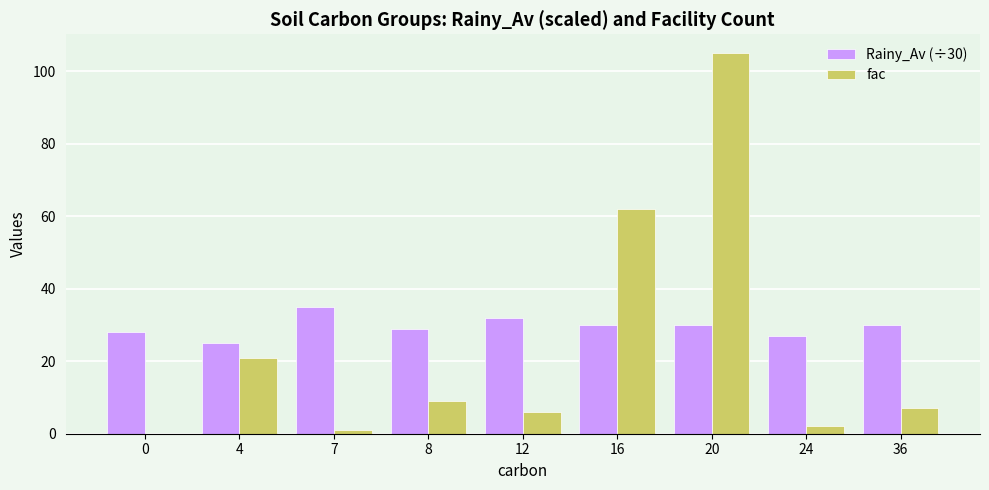

The value of fac at 8 is 5. True or false?

False